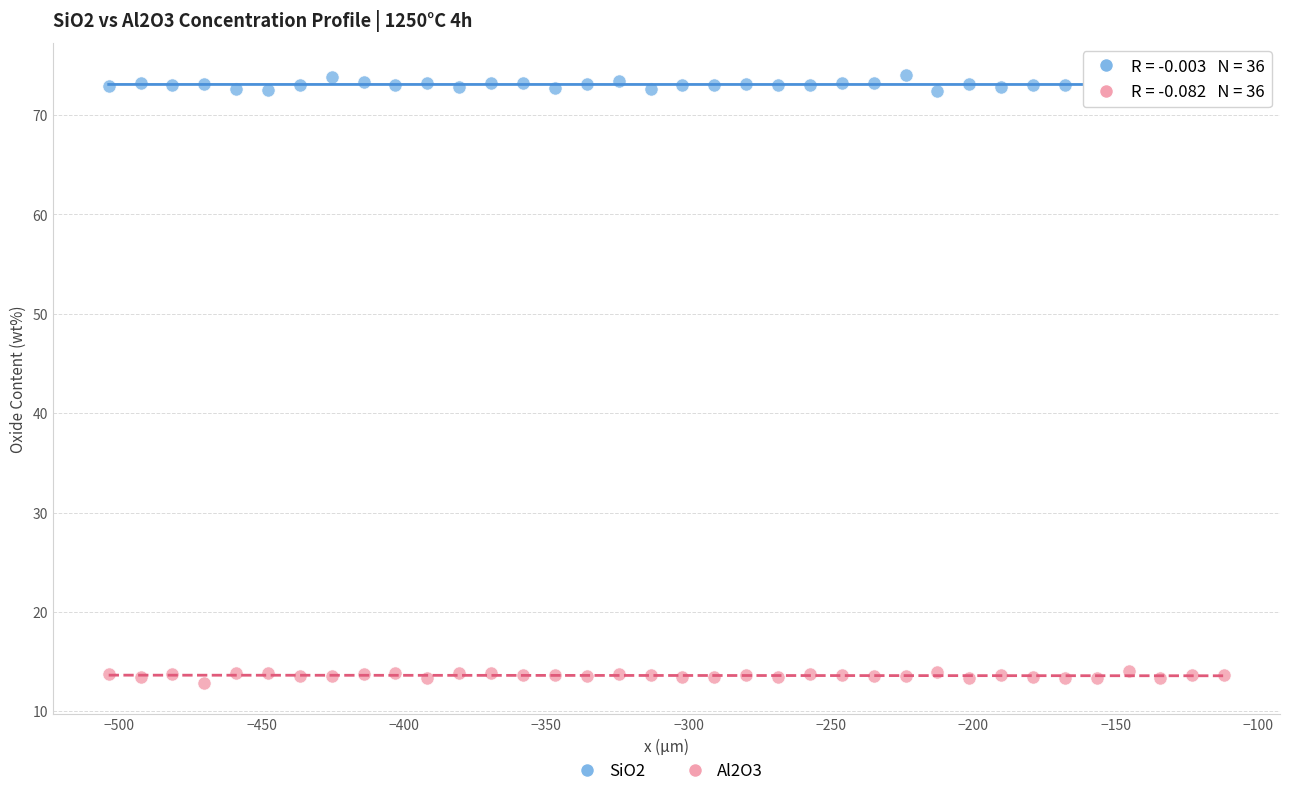

Which series reaches the maximum Y coordinate?

SiO2